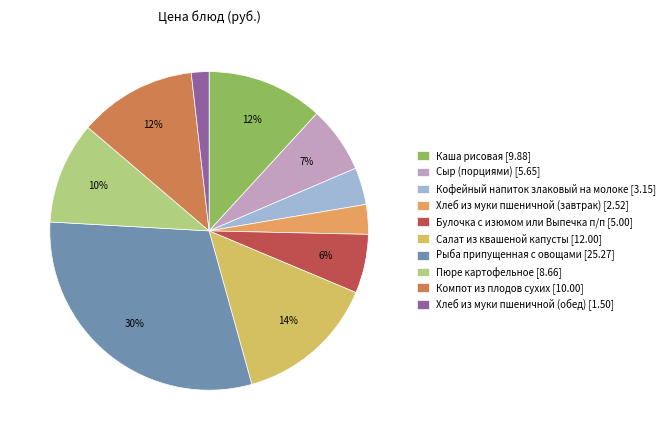

What percentage is the Сыр (порциями) slice, to the nearest percent?

7%